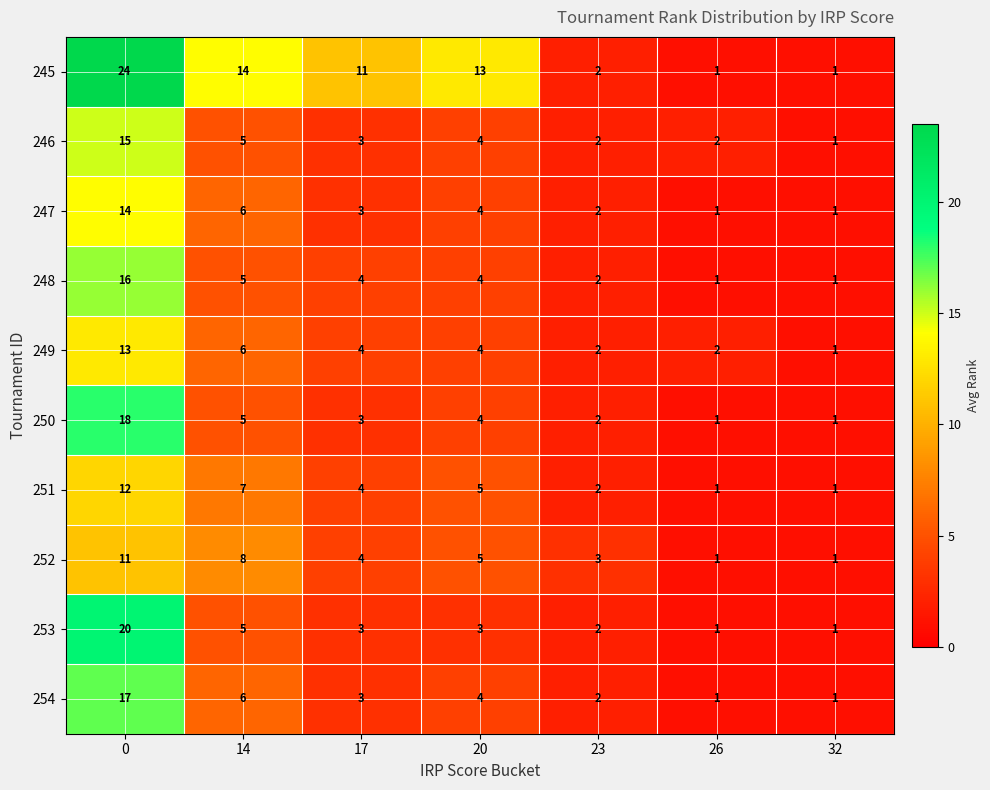

What is the greatest value displayed?

24